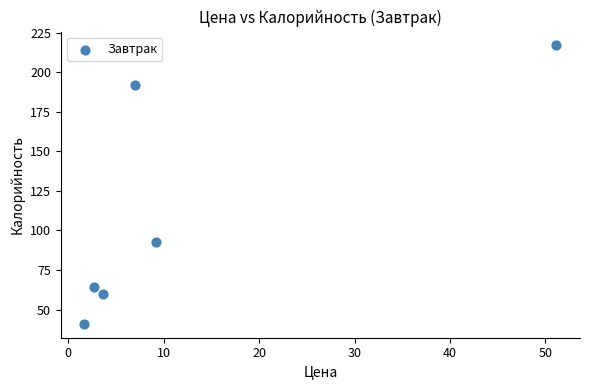

What Y value in the scatter plot is closest to 129?

93